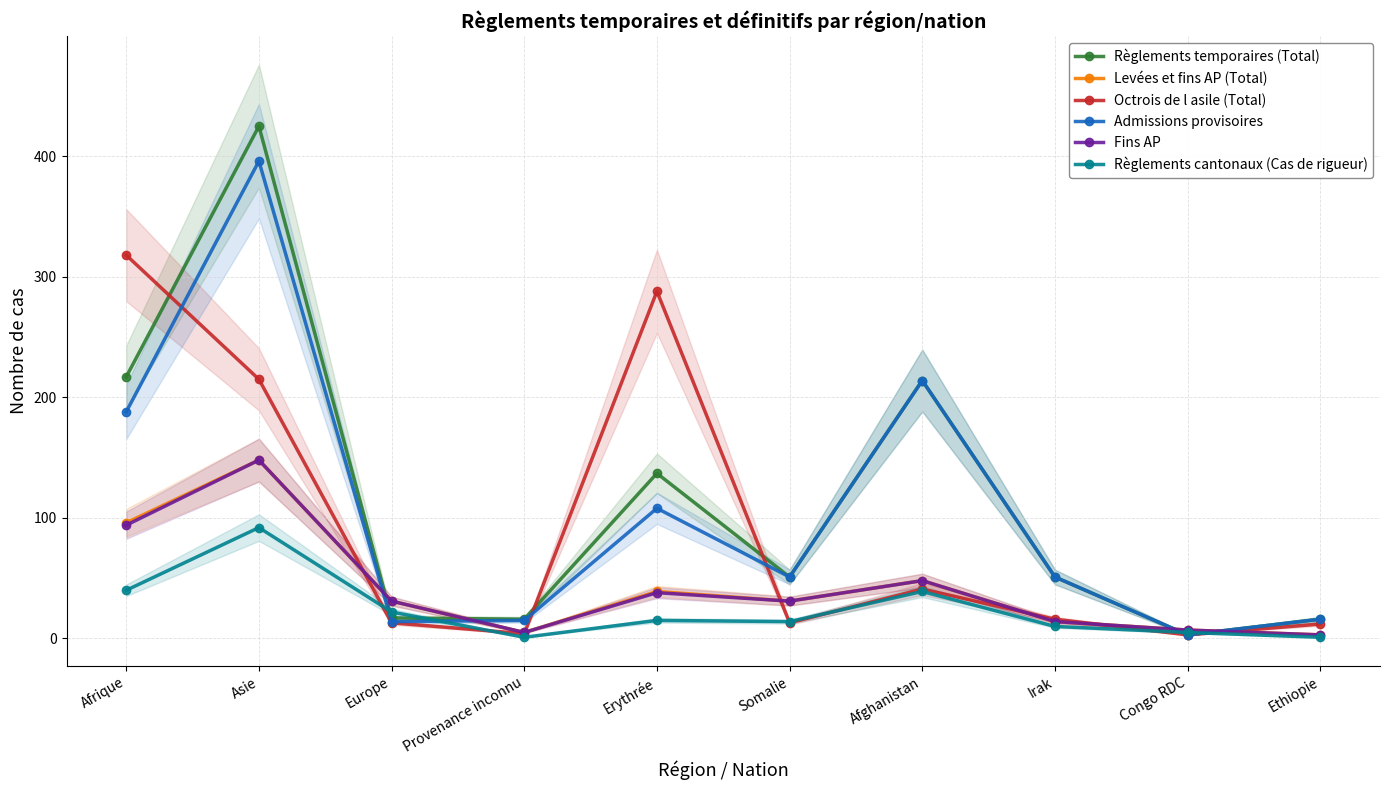

Reading left to right, what are all the values shown in this chart?

Règlements temporaires (Total): 217	425	17	16	137	51	214	51	3	16
Levées et fins AP (Total): 96	148	31	5	39	31	48	14	7	3
Octrois de l asile (Total): 318	215	13	4	288	13	41	16	3	12
Admissions provisoires: 188	396	14	15	108	51	214	51	3	16
Fins AP: 94	148	31	5	38	31	48	14	7	3
Règlements cantonaux (Cas de rigueur): 40	92	22	1	15	14	39	10	5	1